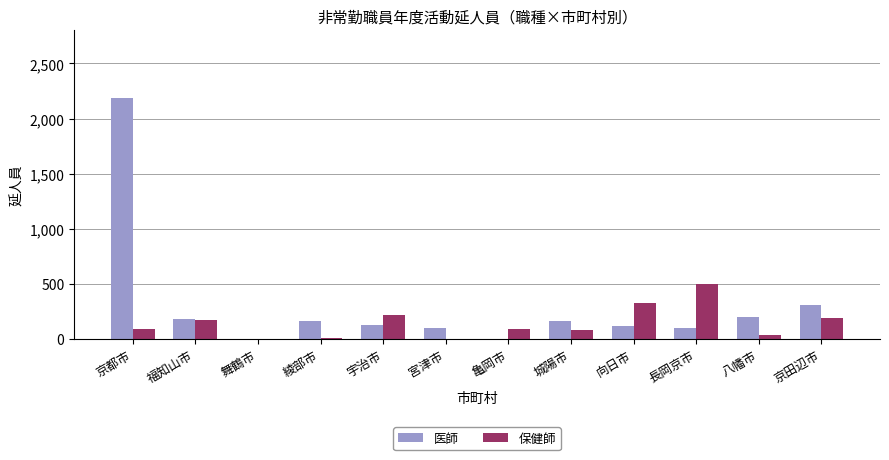

Are the bars grouped side by side (vs. stacked)?

Yes